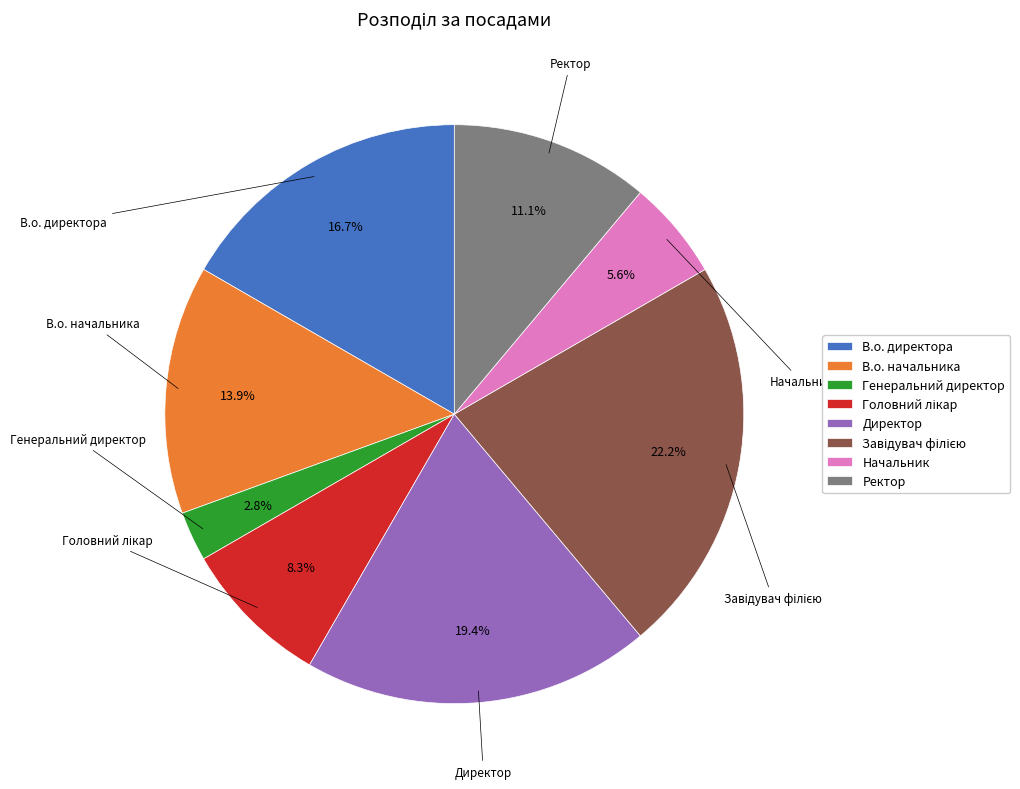

Does Головний лікар account for over 50% of the chart?

No